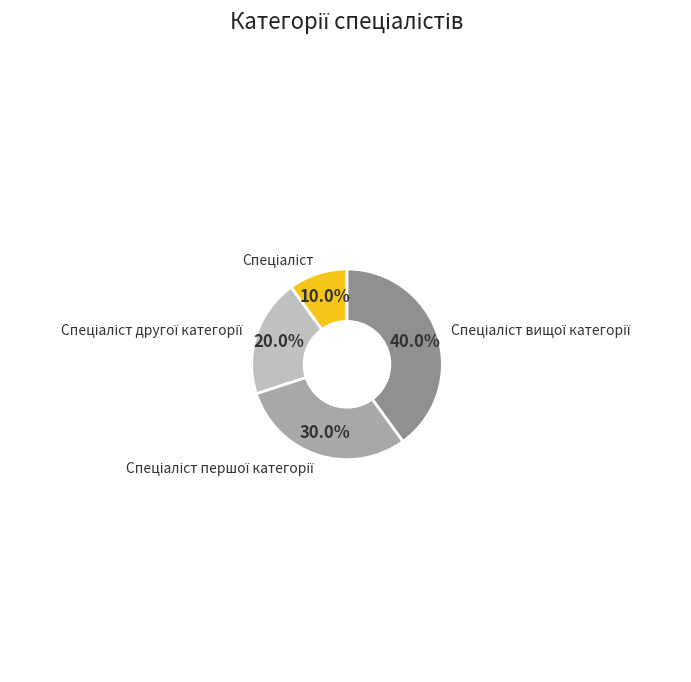

Does any single category account for the majority?

No